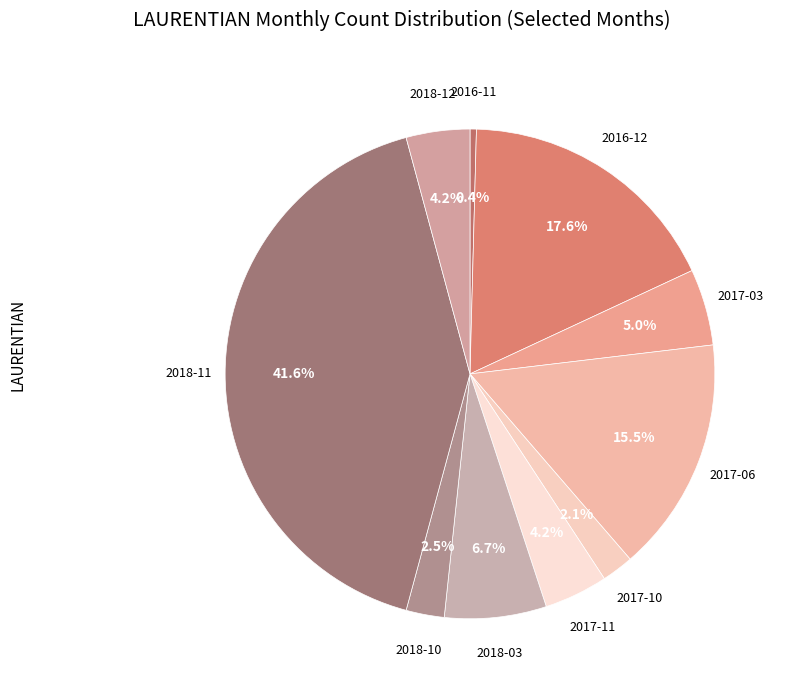

Which category has the biggest portion of the pie?

2018-11